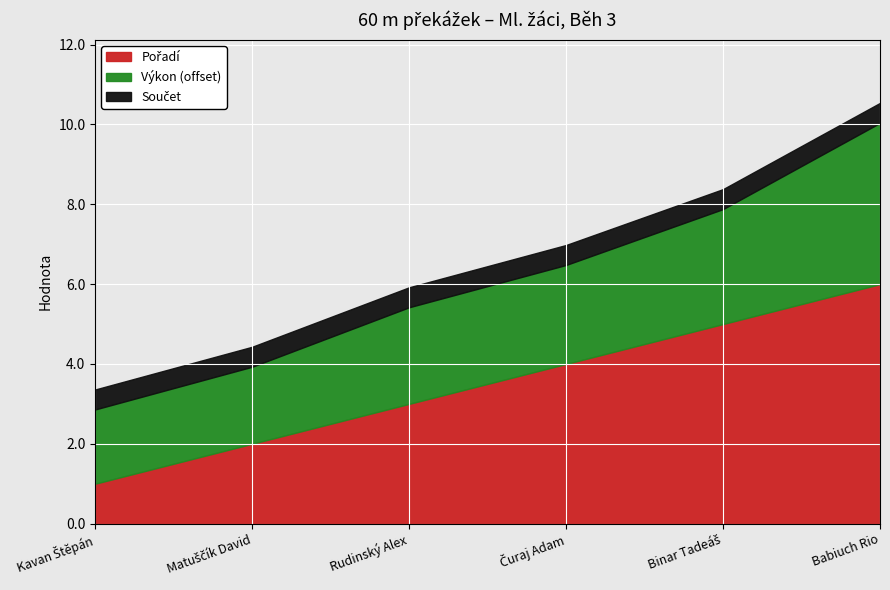

At which category is the sum across all series the highest?

Babiuch Rio